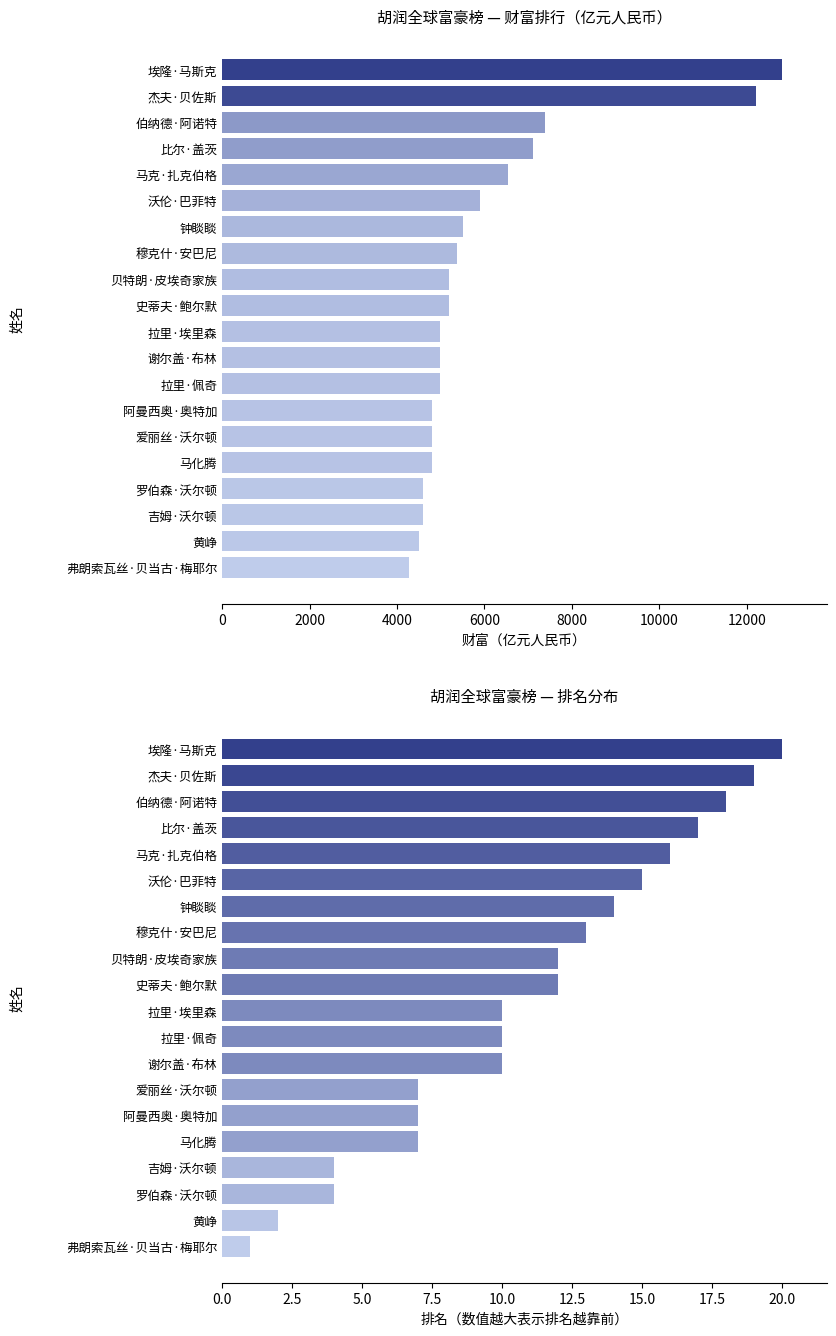

Is it true that 排名（倒序） equals 23 at 钟睒睒?

False